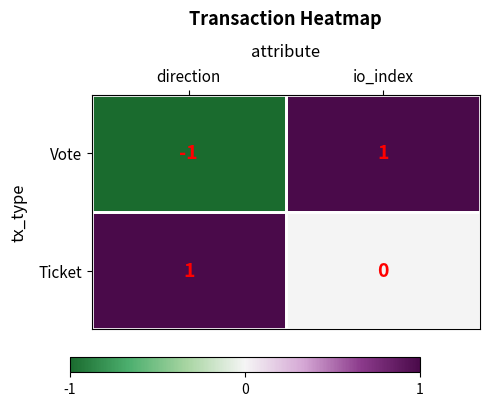

Which series has the largest total across all categories?

Ticket